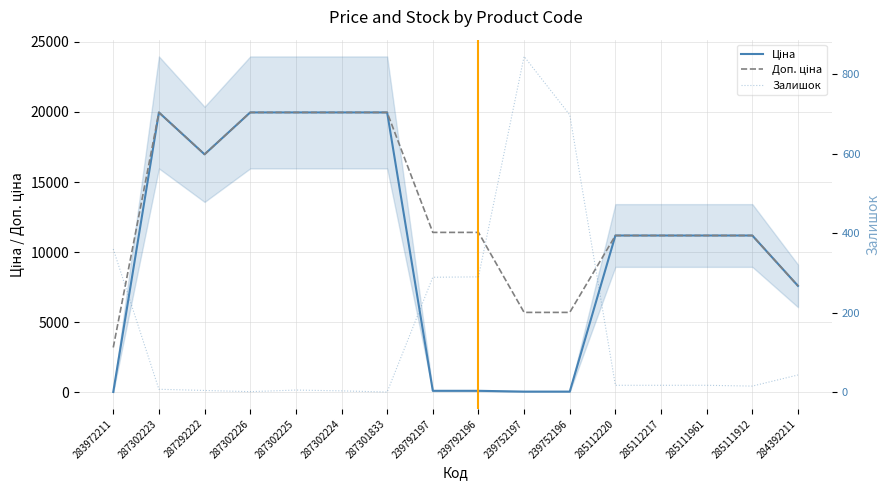

How many values in the Ціна series exceed 11188?

10